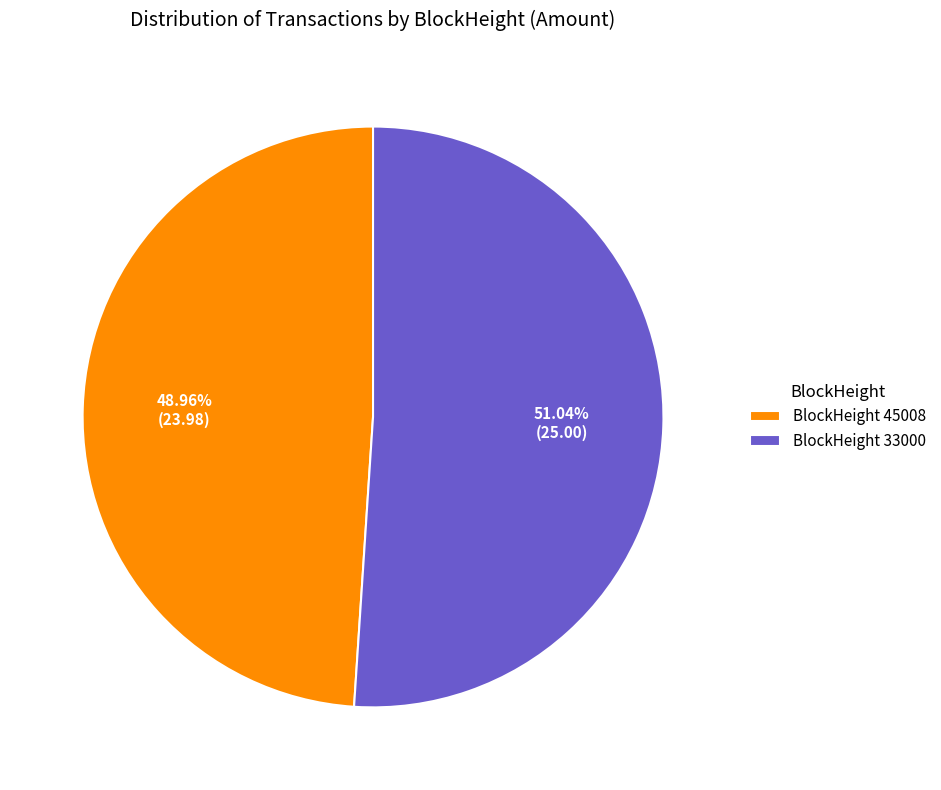

Is the sum of BlockHeight 45008 and BlockHeight 33000 greater than half?

Yes